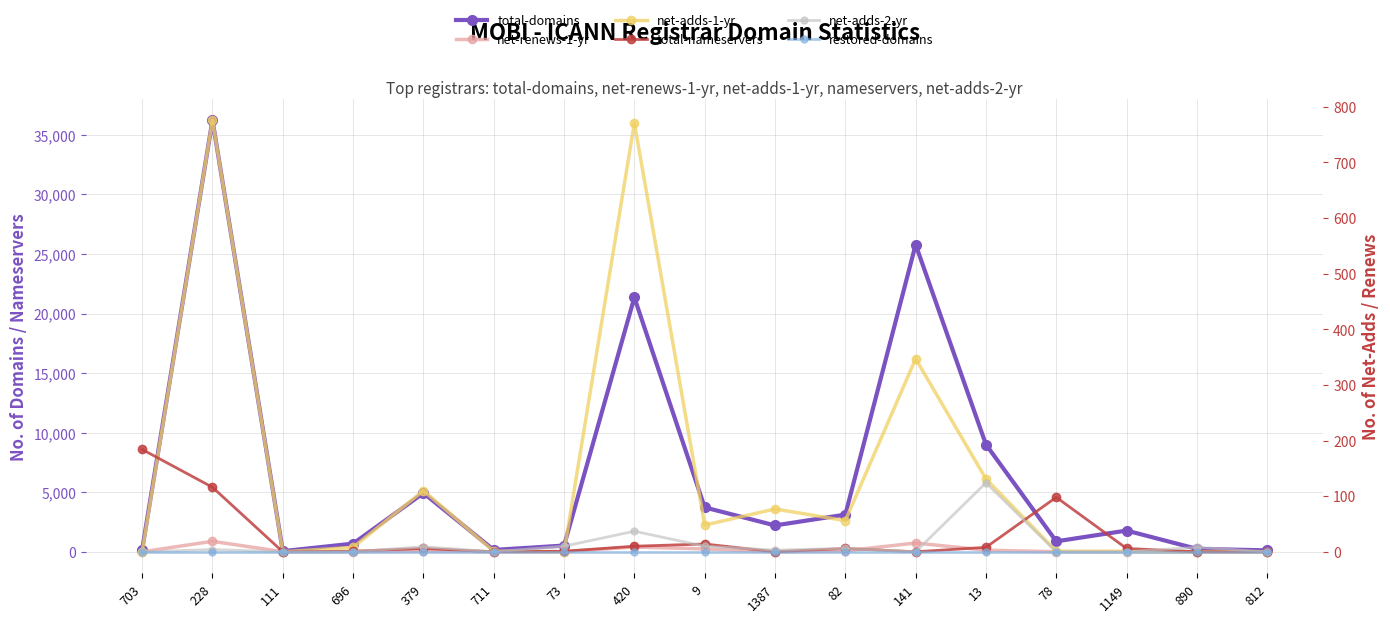

True or false: net-renews-1-yr has a value of 5 at 890.

True